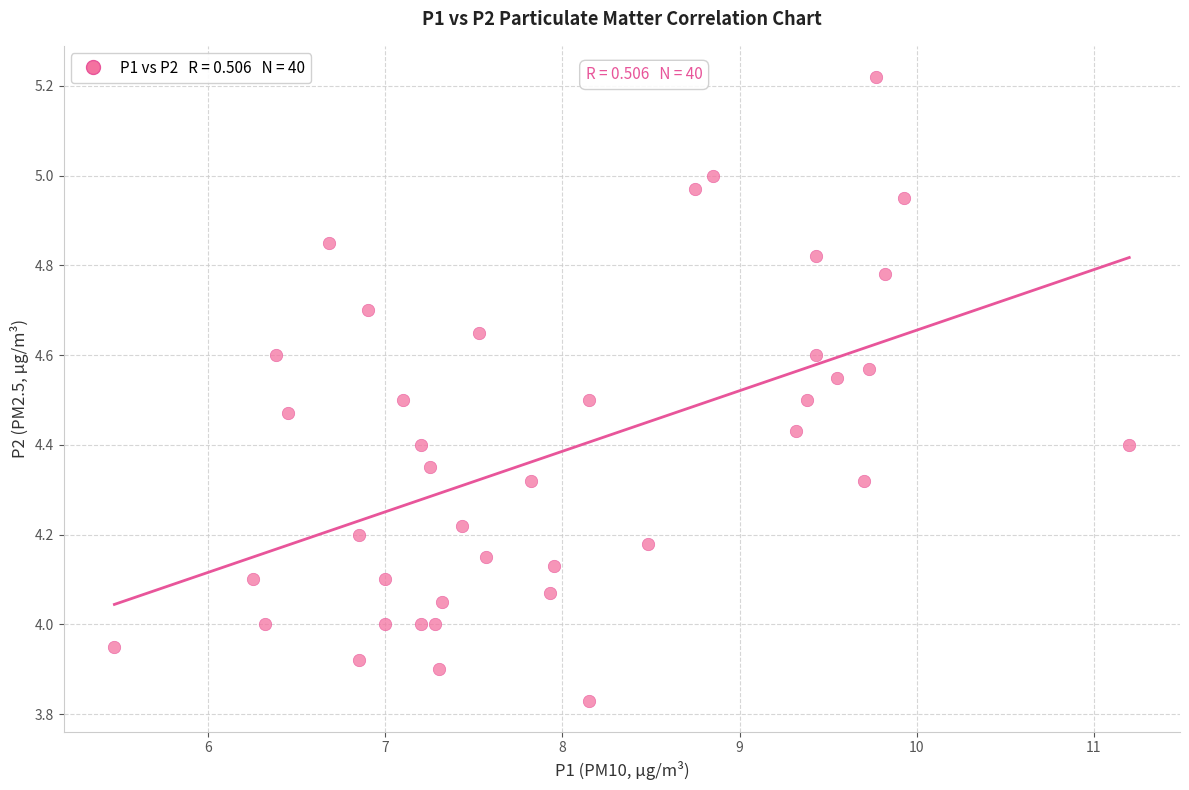

What is the range of X values (max minus min)?

5.7